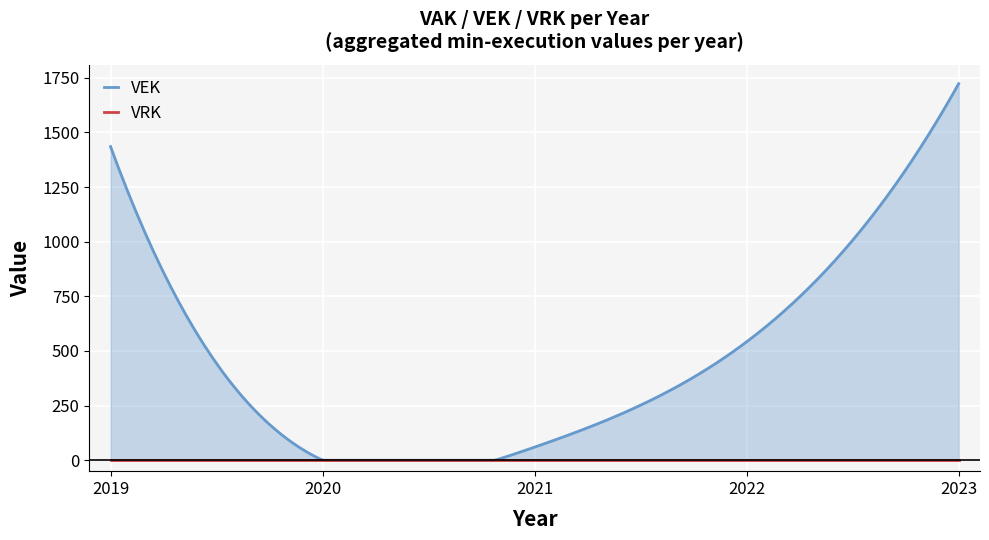

At which label does VRK reach its minimum?

2019